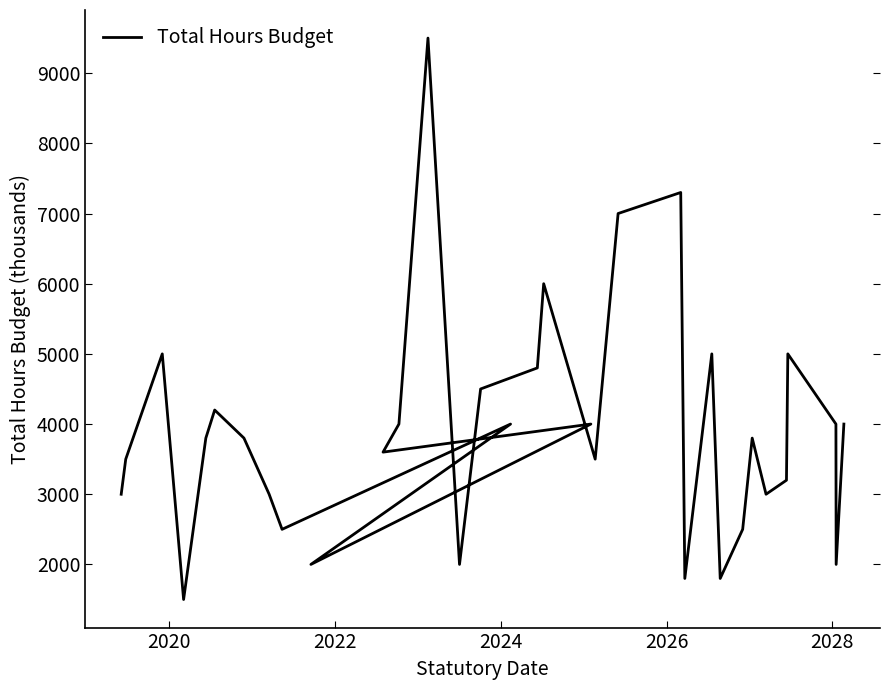

What is the value of the 3rd point from the left?

5000